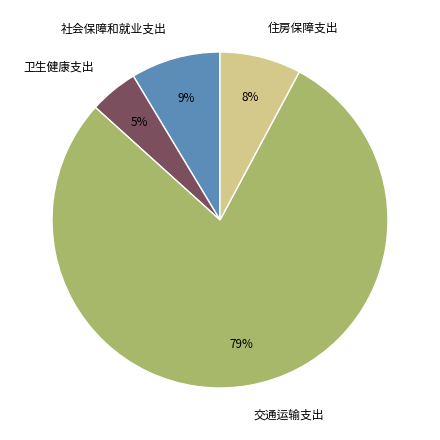

True or false: 交通运输支出 accounts for 79% of the total.

True